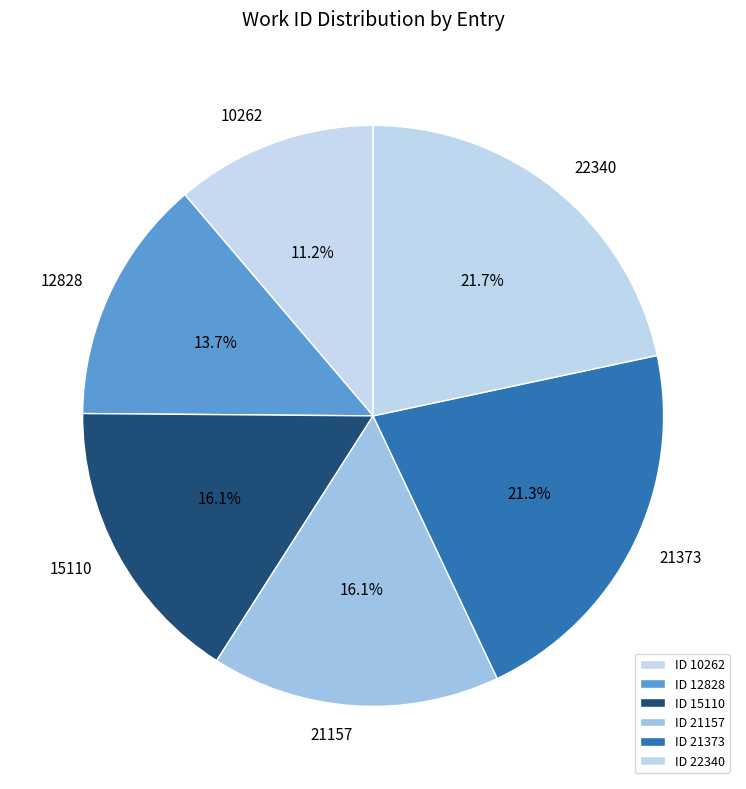

Is it true that 21157 is 16% of the pie?

True